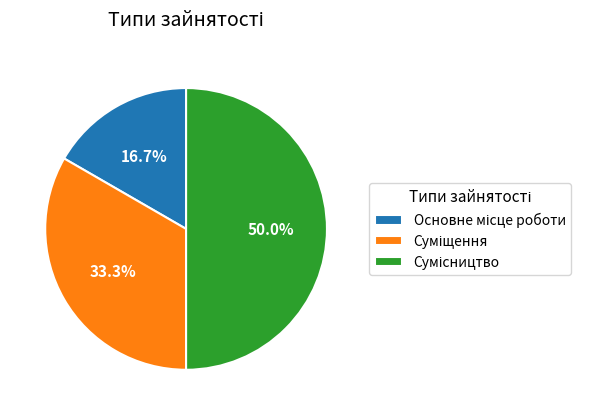

How many segments does this pie chart have?

3